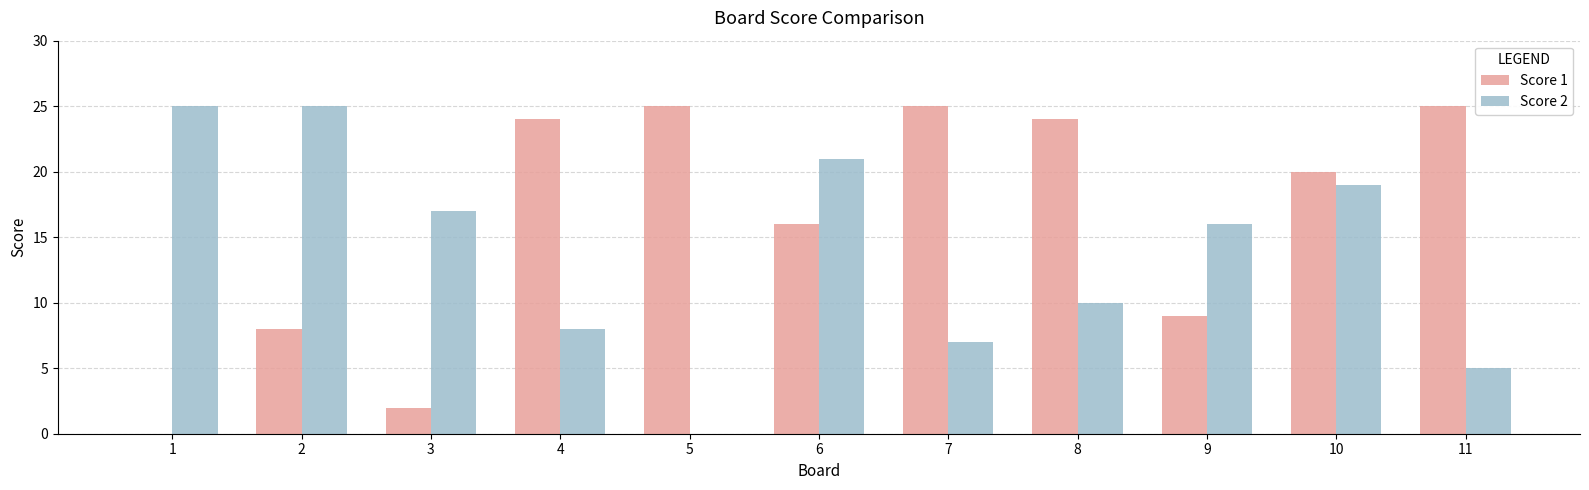

What is the average value of the Score 2 series?

14